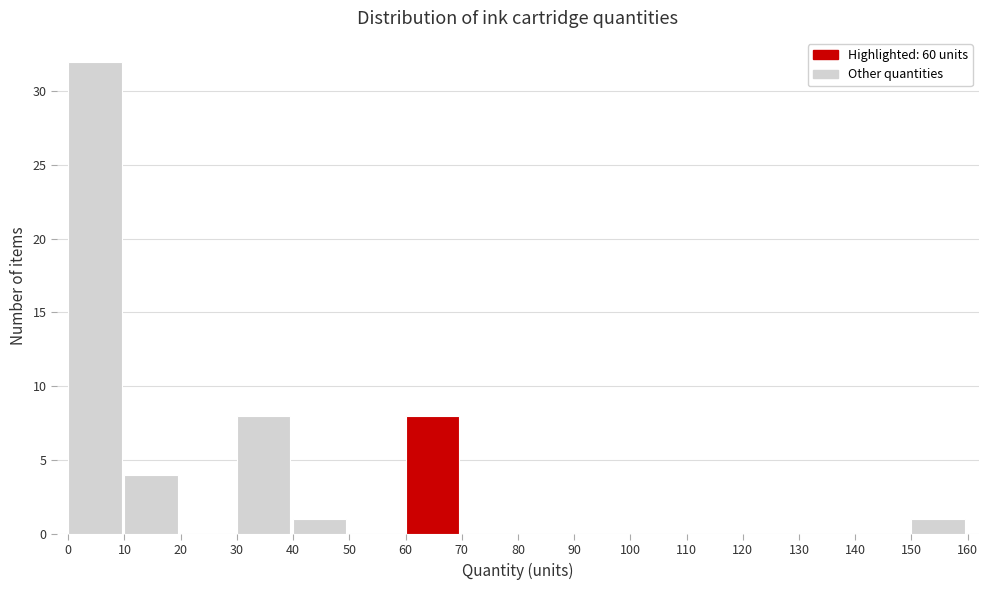

Reading left to right, list every bar in this chart as the range it spans on the x-axis followed by its height. The values are not printed on the chart, so give them approximately, as read against the axis.

0 to 10: 32
10 to 20: 4
20 to 30: 0
30 to 40: 8
40 to 50: 1
50 to 60: 0
60 to 70: 8
70 to 80: 0
80 to 90: 0
90 to 100: 0
100 to 110: 0
110 to 120: 0
120 to 130: 0
130 to 140: 0
140 to 150: 0
150 to 160: 1